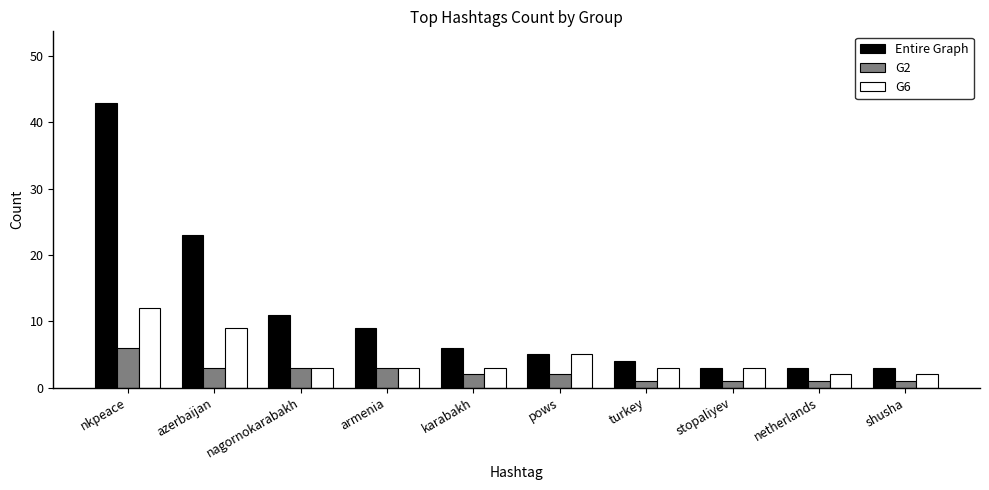

Reading left to right, list all the values displayed in this chart.

Entire Graph: 43	23	11	9	6	5	4	3	3	3
G2: 6	3	3	3	2	2	1	1	1	1
G6: 12	9	3	3	3	5	3	3	2	2